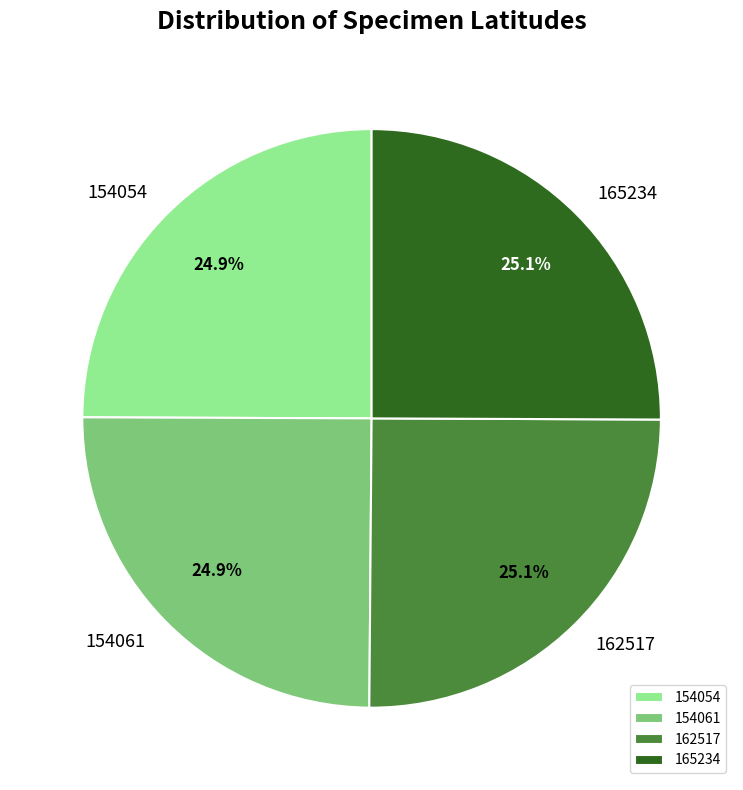

Approximately how many times larger is the value at 165234 compared to 162517?

1.0